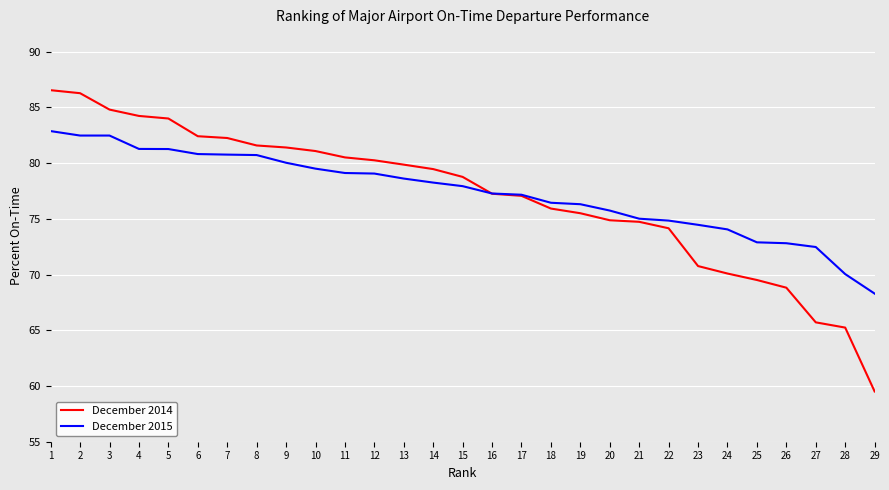

What is the maximum value shown in the chart?

86.5